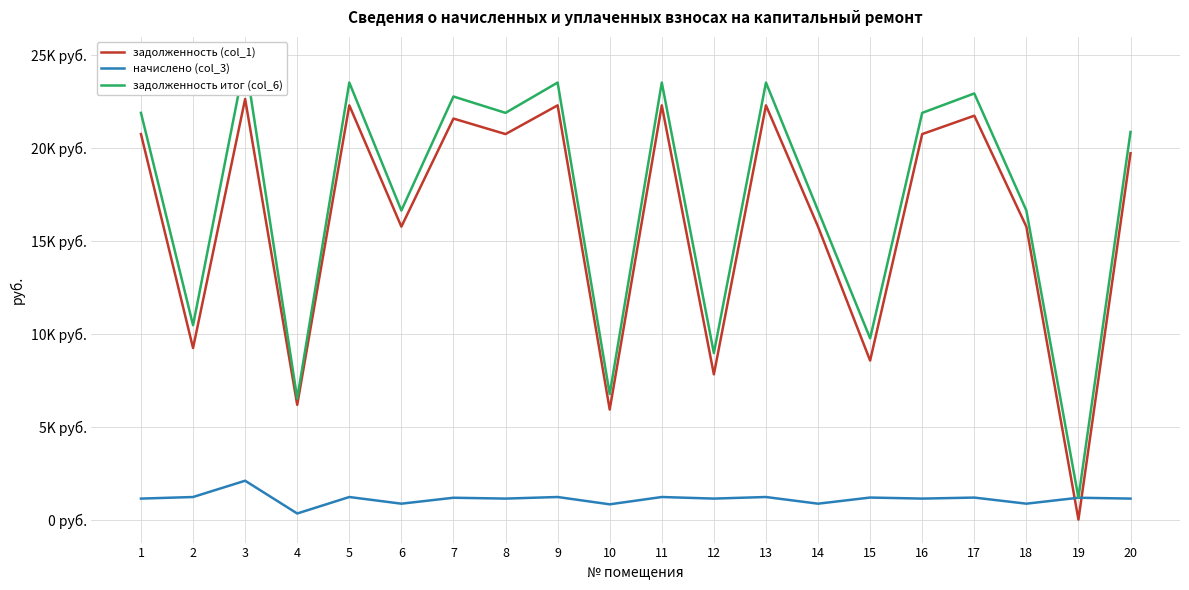

The value of задолженность (col_1) at 18 is 15771.2. True or false?

True